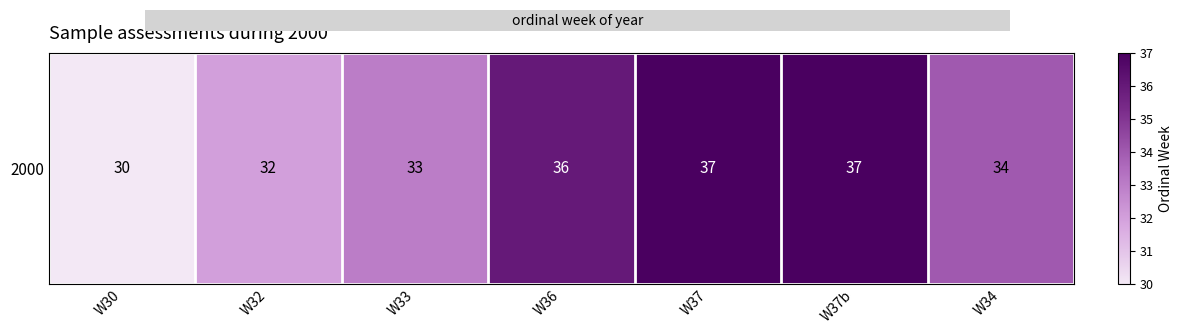

Rank the categories by value from lowest to highest.

W30, W32, W33, W34, W36, W37, W37b